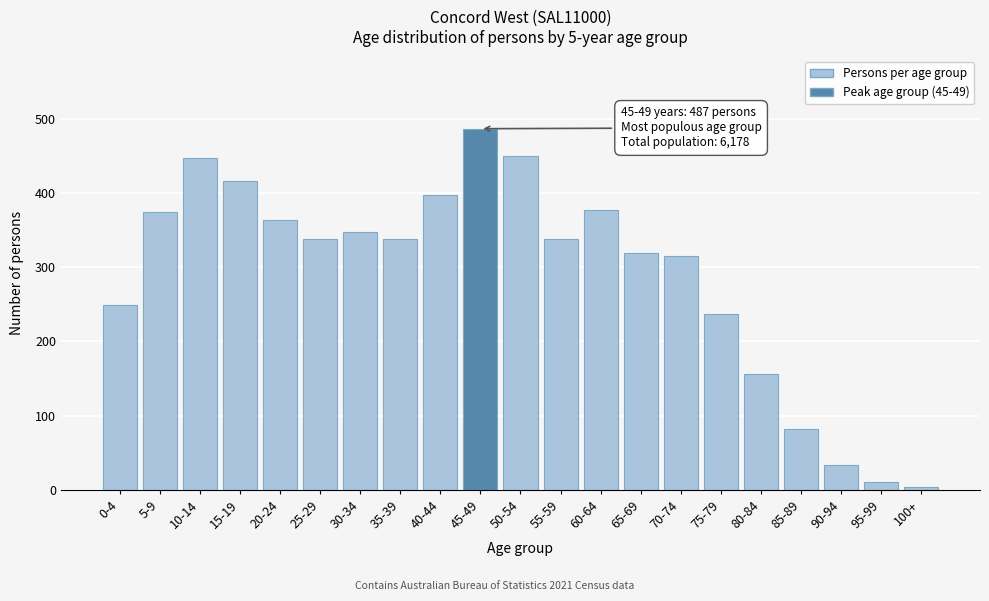

Reading left to right, transcribe all the data shown in this chart.

249	374	447	417	364	338	348	338	397	487	450	338	377	319	315	237	156	82	34	11	4